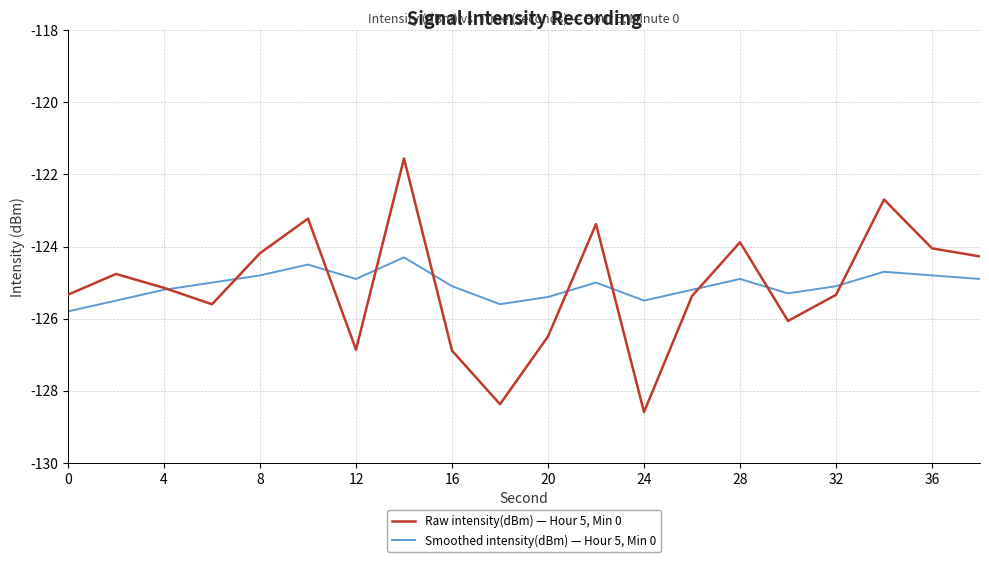

What is the minimum value shown in the chart?

-128.6